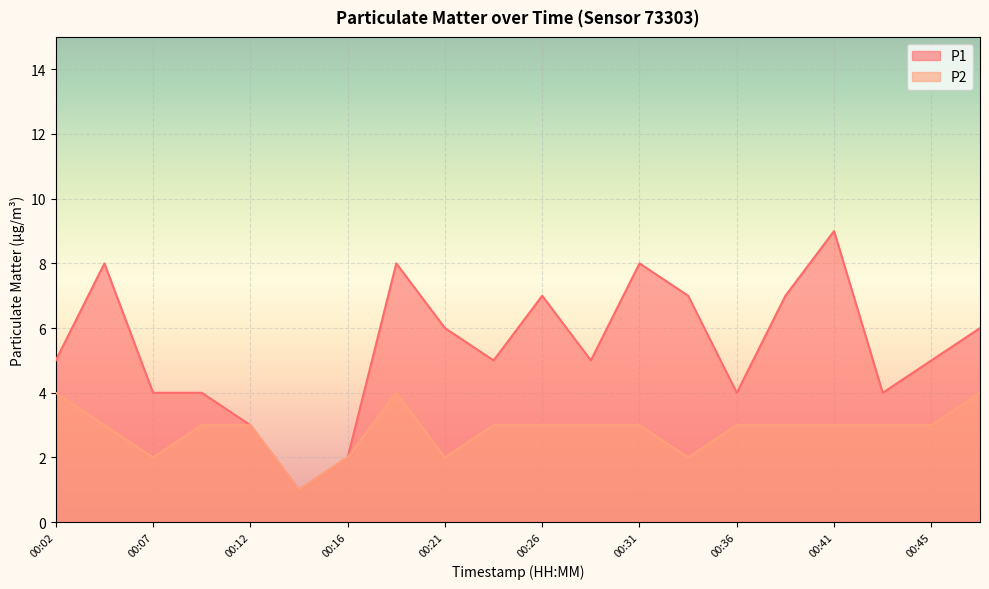

Where is the first local maximum for P2?

00:19